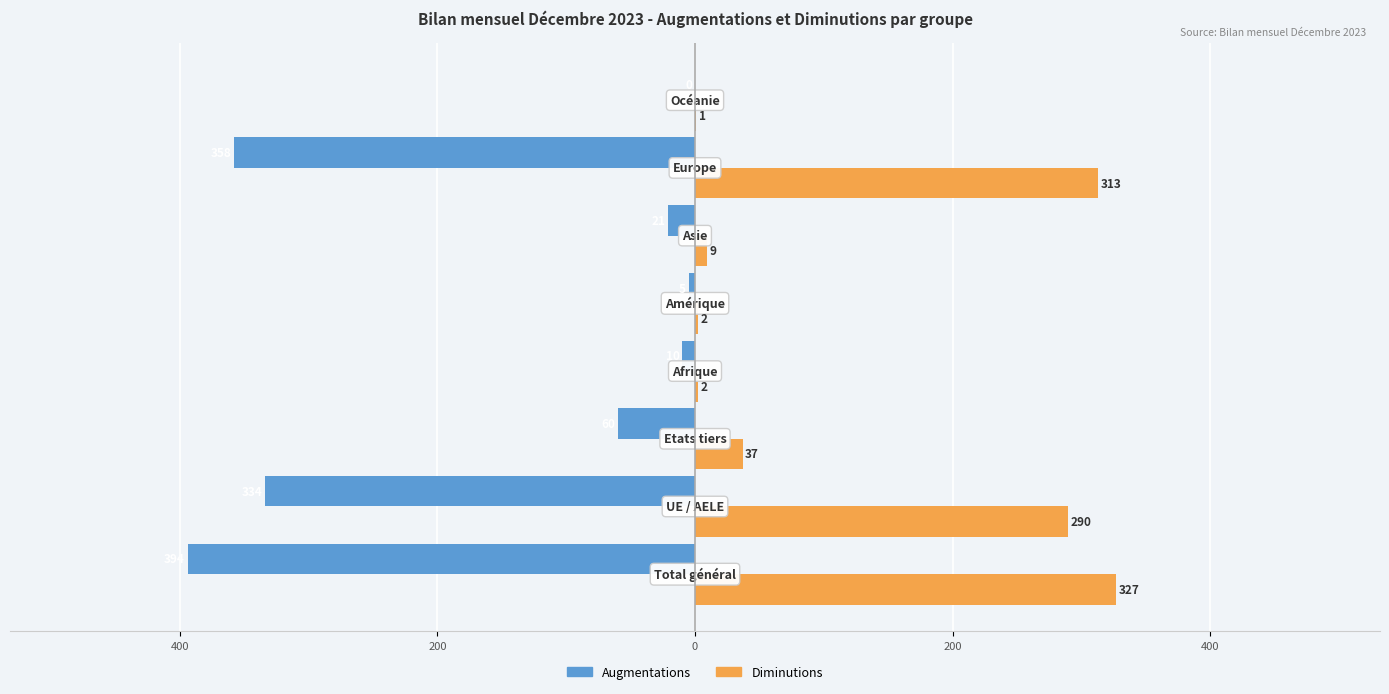

What are all the series names shown in the legend?

Augmentations, Diminutions